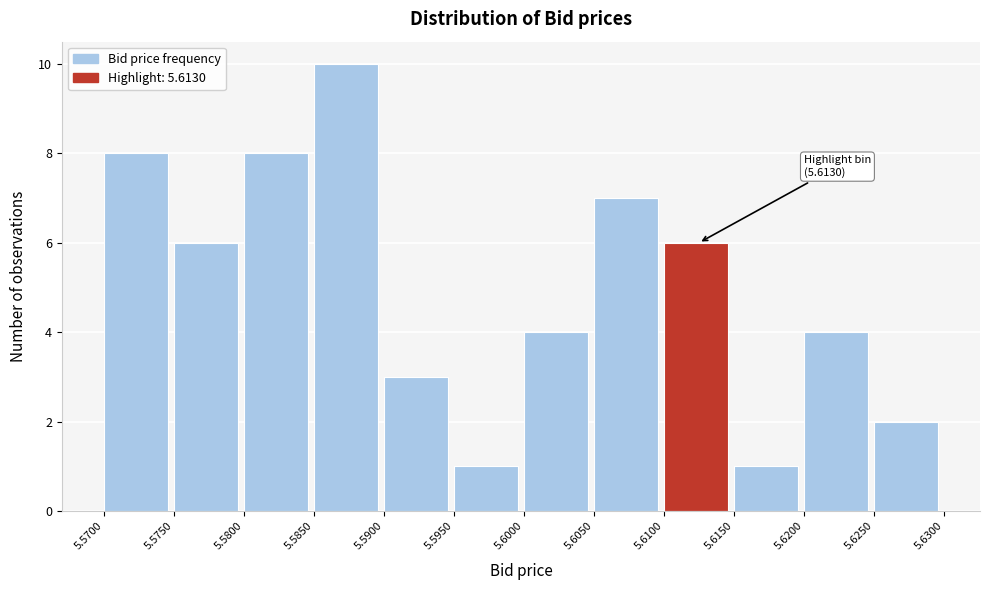

Which range on the x-axis has the tallest bar?

5.5850 to 5.5900